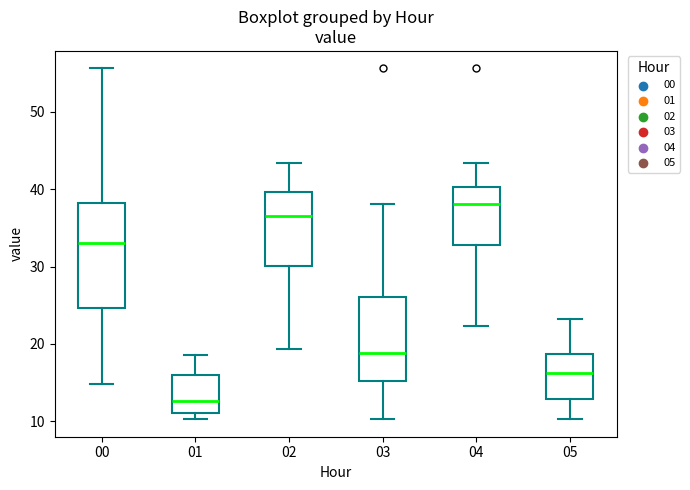

Which box is the tallest, from its lower edge to its upper edge?

00